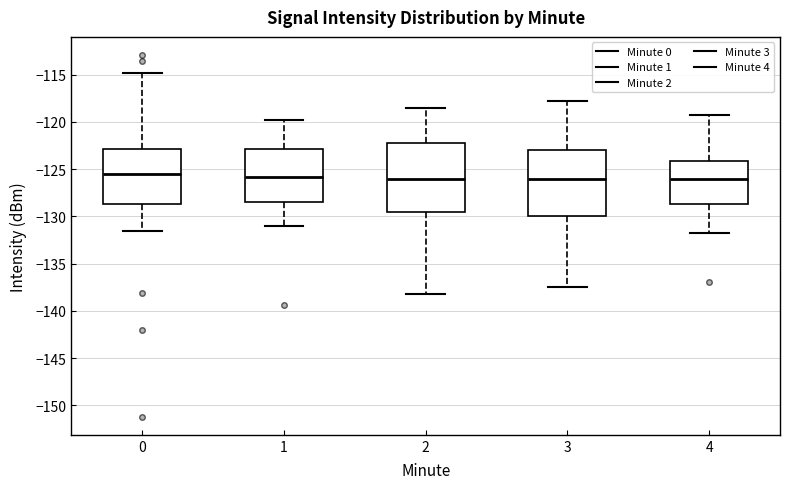

Reading left to right, read every box against the y-axis: the position of its median line, the range the box covers, and the ends of its whiskers. The values are not printed on the chart, so give them approximately, as read against the axis.

0: median -125.5, box -128.5 to -123.0, whiskers -131.5 to -115.0
1: median -126.0, box -128.5 to -123.0, whiskers -131.0 to -120.0
2: median -126.0, box -129.5 to -122.0, whiskers -138.0 to -118.5
3: median -126.0, box -130.0 to -123.0, whiskers -137.5 to -118.0
4: median -126.0, box -128.5 to -124.0, whiskers -132.0 to -119.5